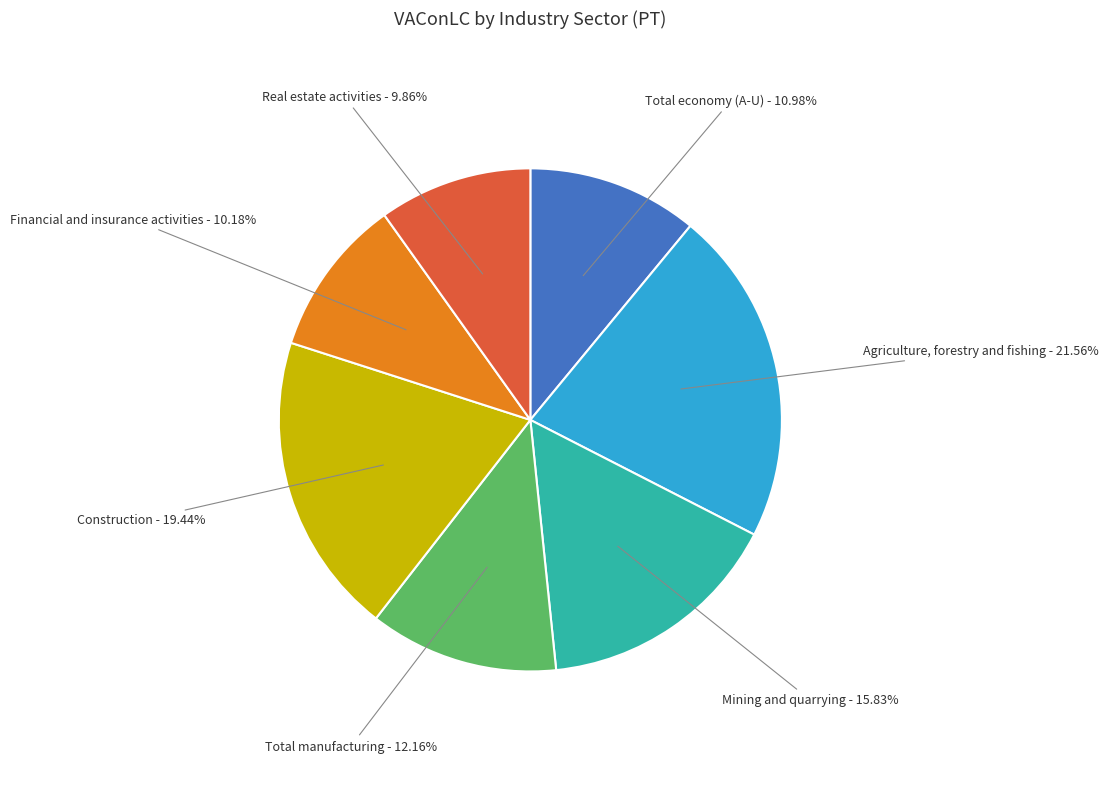

What percentage is NOT represented by Agriculture, forestry and fishing?

78.4%